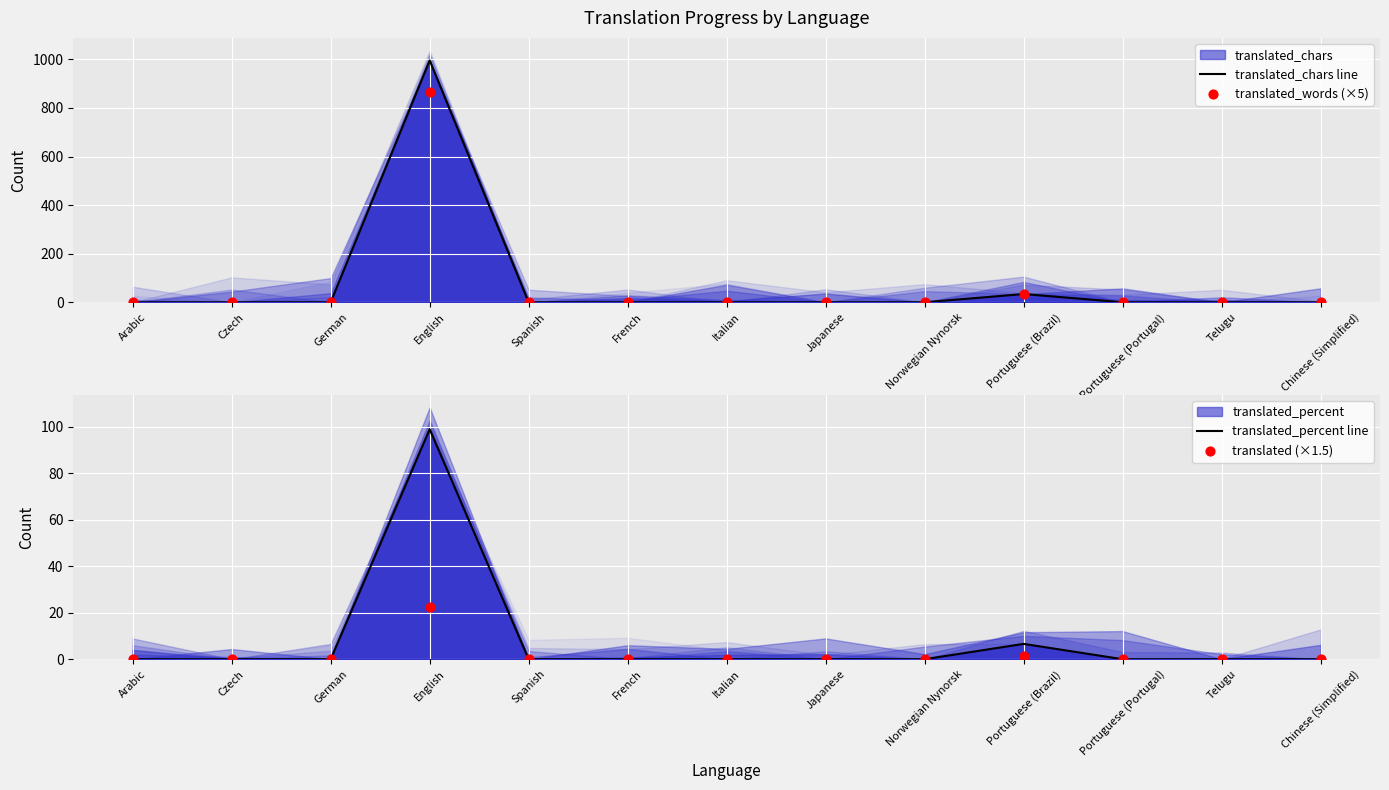

At how many categories does at least one series exceed 438?

1